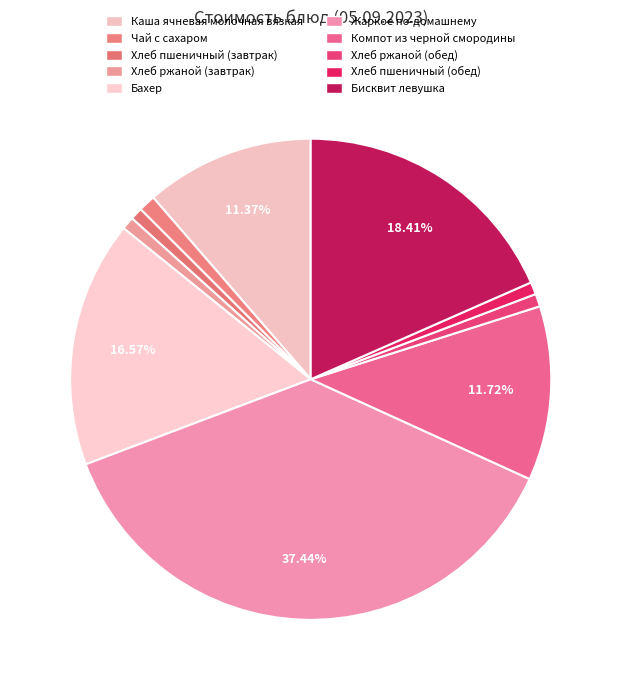

Is it true that Чай с сахаром is 15% of the pie?

False